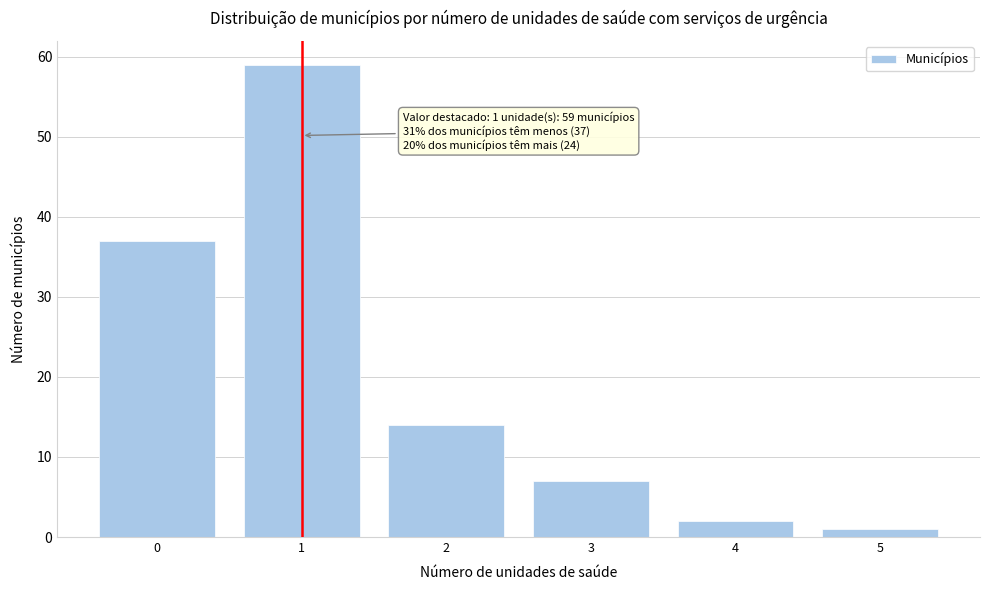

Reading right to left, what are all the values shown in this chart?

1	2	7	14	59	37